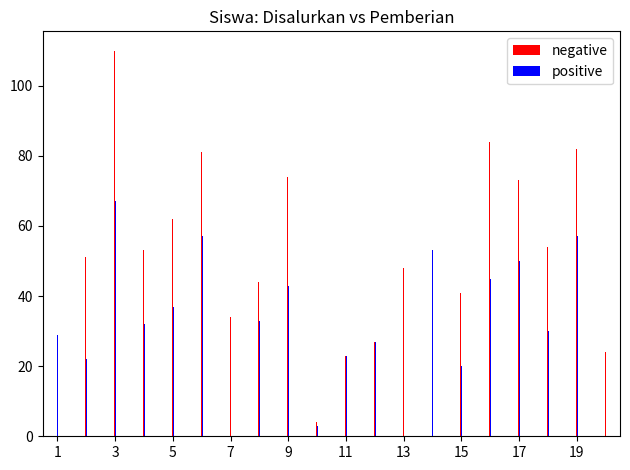

What is the greatest value displayed?

110